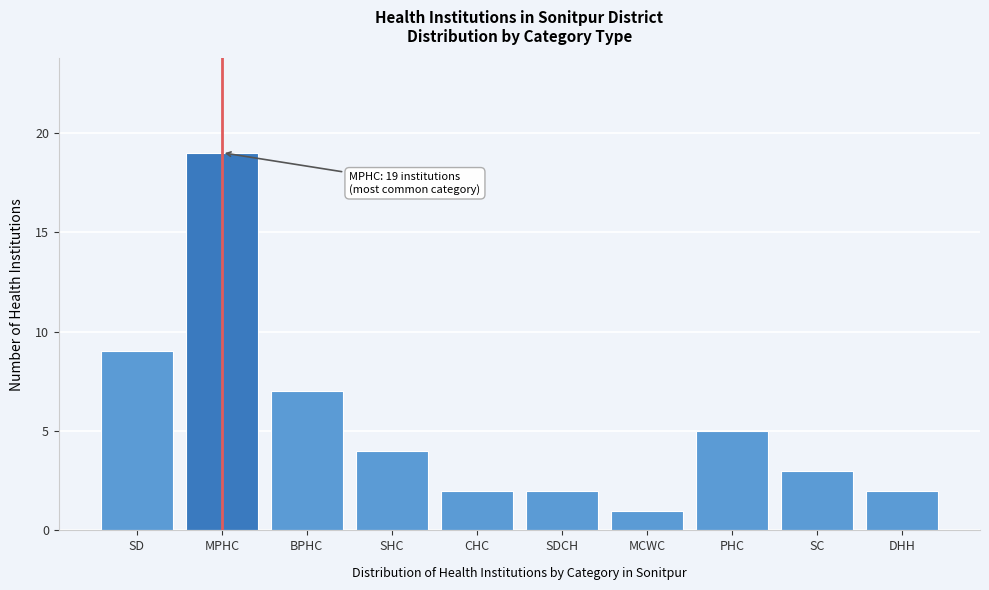

Reading left to right, list all the values displayed in this chart.

SD=9	MPHC=19	BPHC=7	SHC=4	CHC=2	SDCH=2	MCWC=1	PHC=5	SC=3	DHH=2